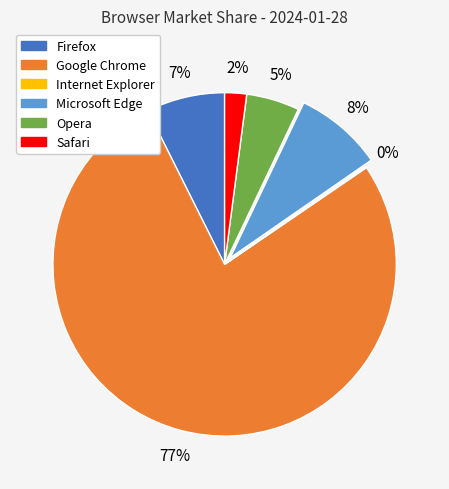

To the nearest percent, what is the difference between the Microsoft Edge and Safari slice percentages?

6%